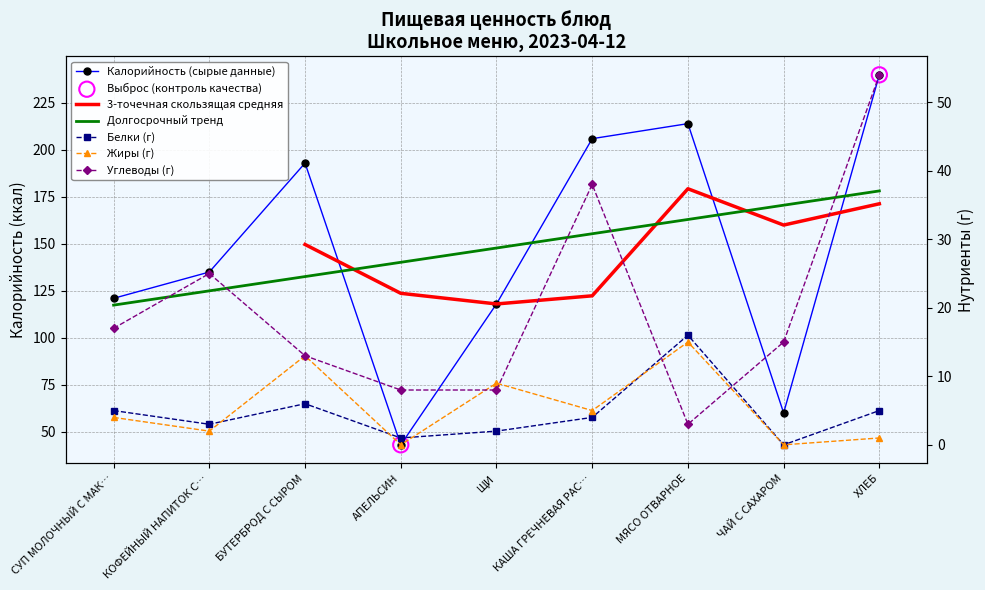

Which series has the widest spread of Y values?

Калорийность